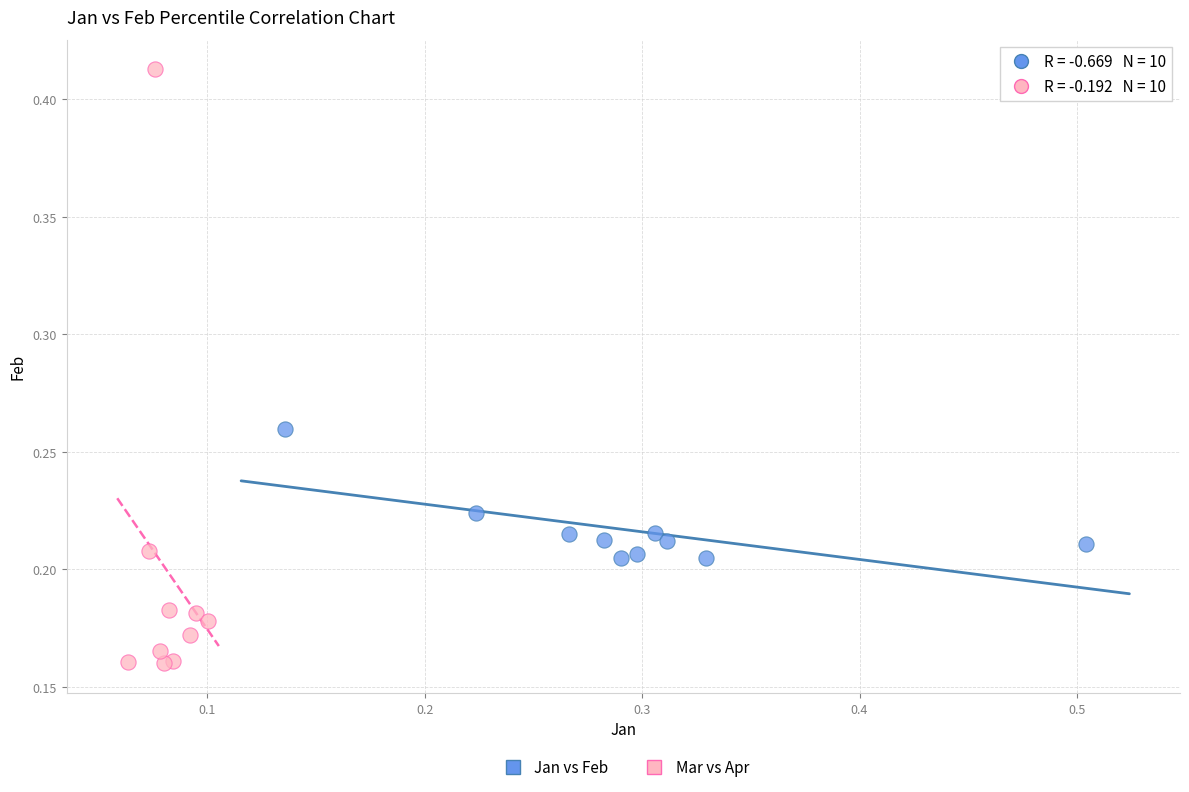

Which series contains the highest Y value?

Mar vs Apr